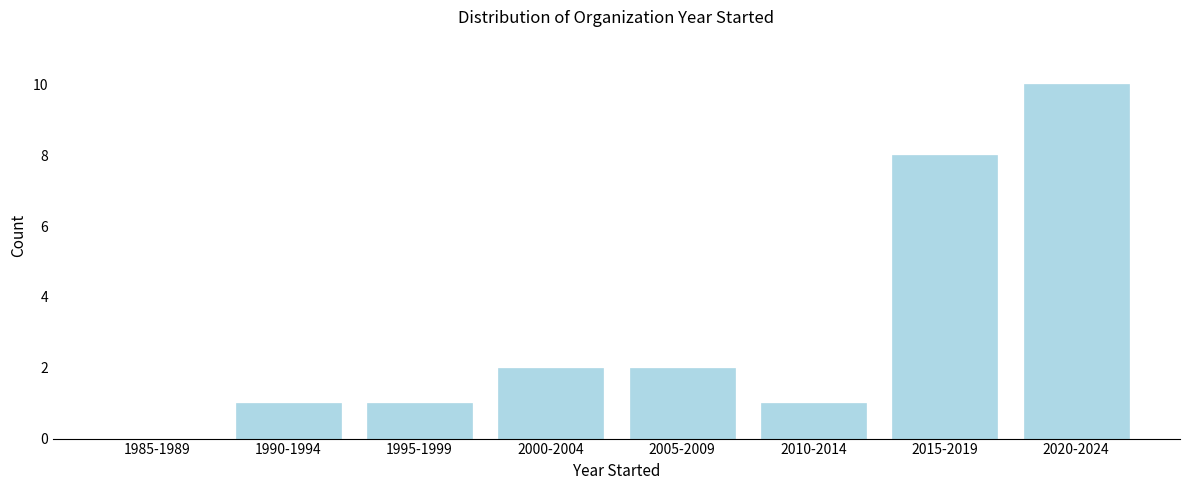

Reading left to right, transcribe all the data shown in this chart.

1985-1989=0	1990-1994=1	1995-1999=1	2000-2004=2	2005-2009=2	2010-2014=1	2015-2019=8	2020-2024=10